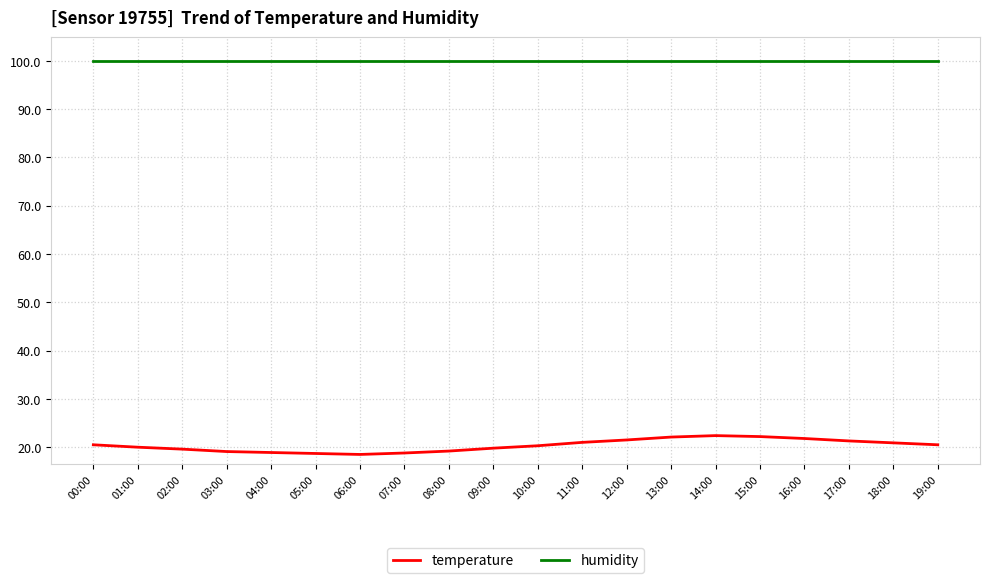

List the series in order of their peak value, lowest first.

temperature, humidity